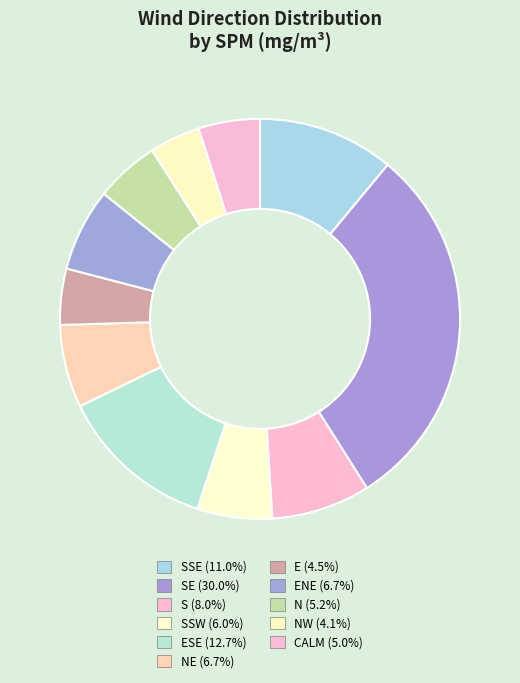

Does any single category account for the majority?

No